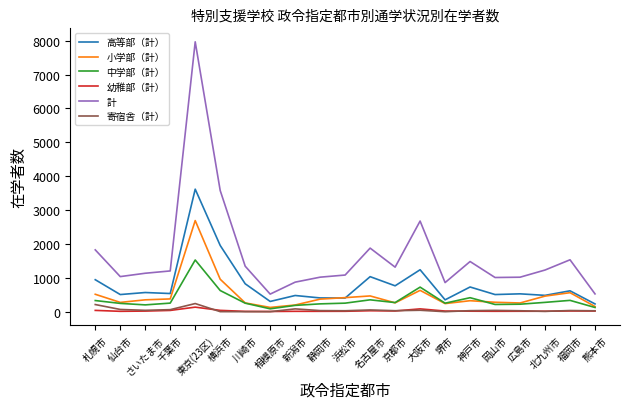

What is the greatest value displayed?

7967